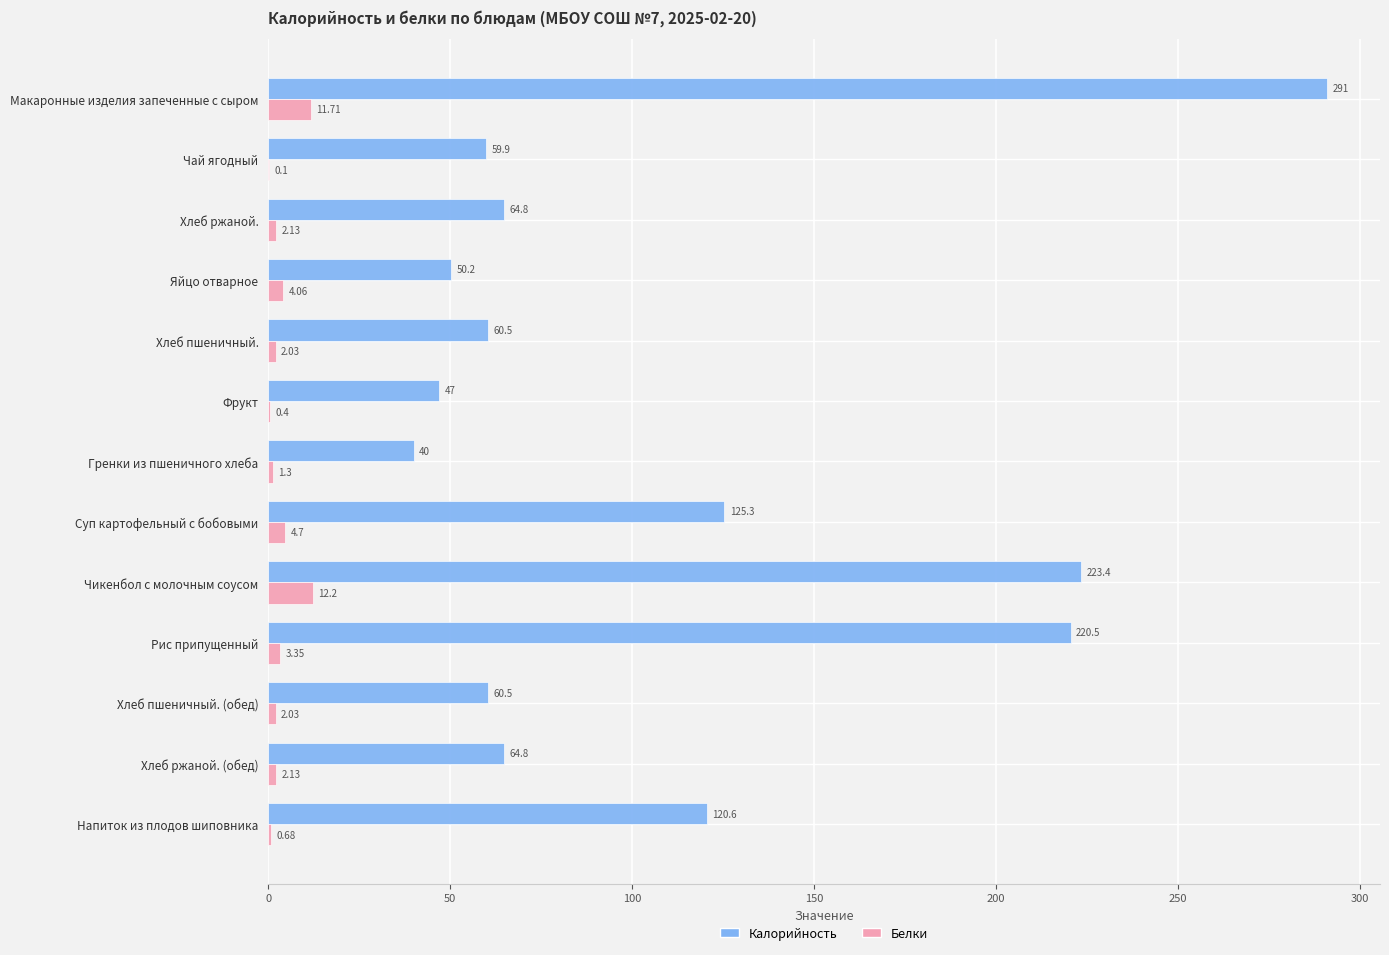

Where is Белки nearest to the value 6?

Суп картофельный с бобовыми